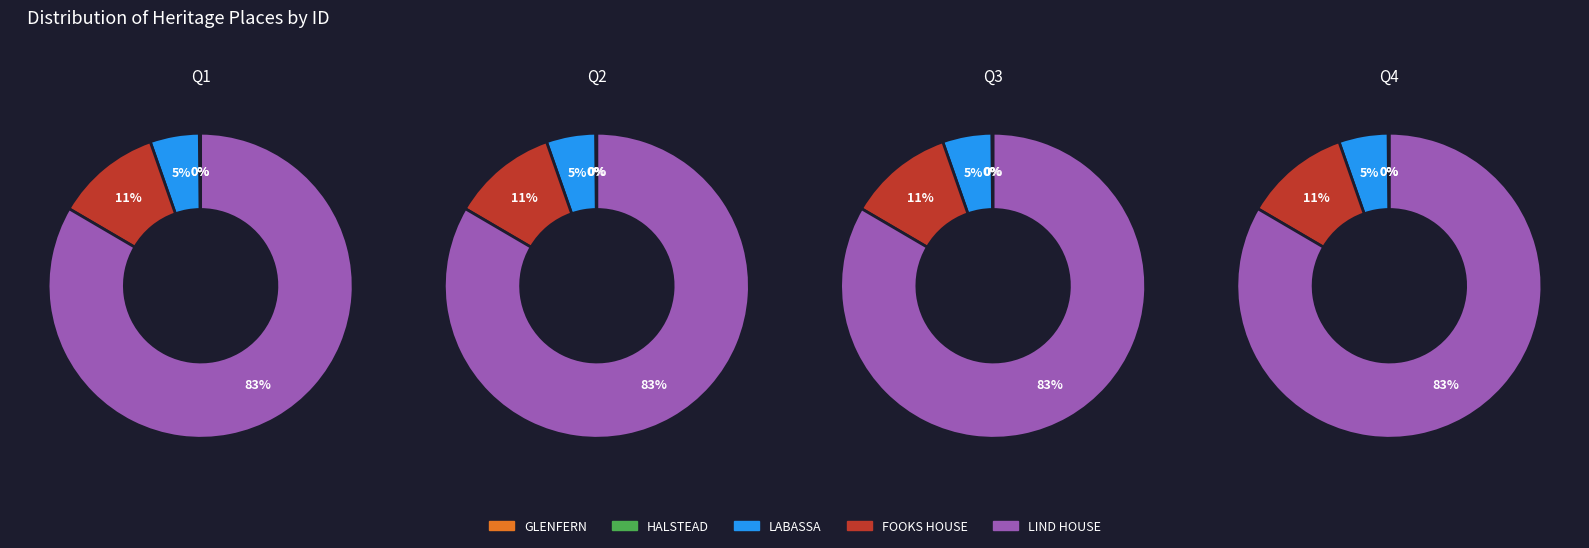

To the nearest percent, what percentage of the pie is ERNEST FOOKS HOUSE?

11%